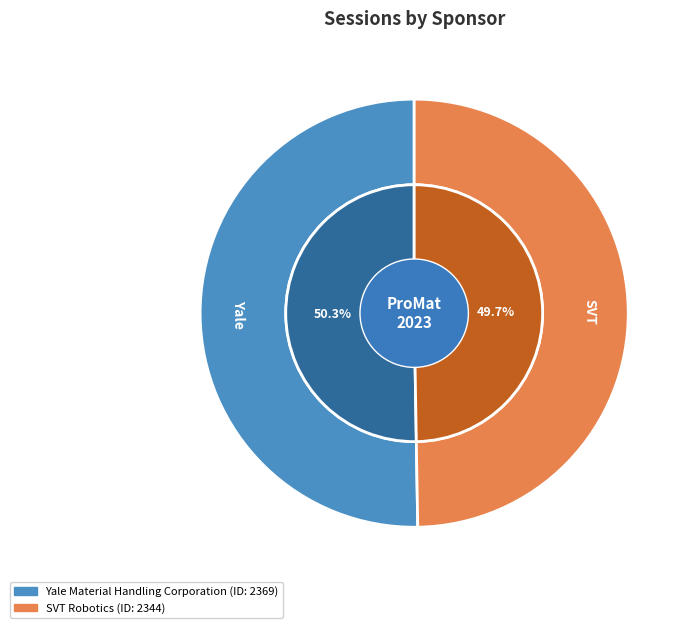

Is there a majority slice in this chart?

Yes